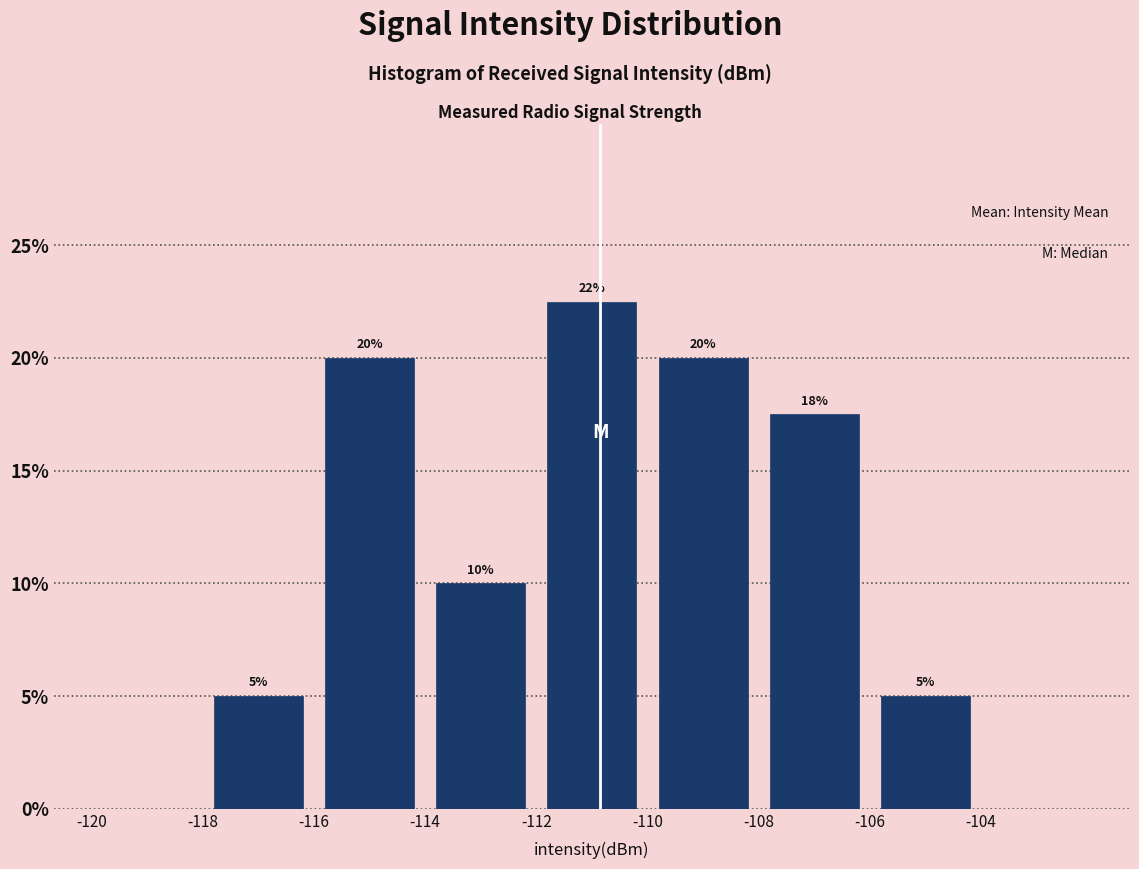

Which range on the x-axis has the tallest bar?

-112 to -110